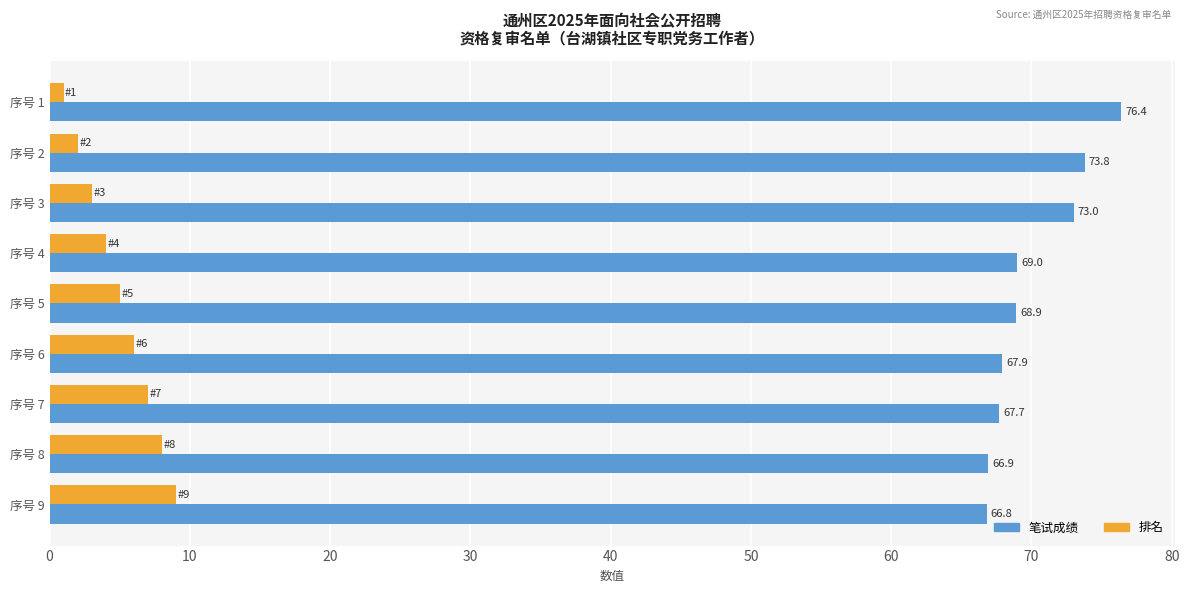

Which series has the largest range (max minus min)?

笔试成绩